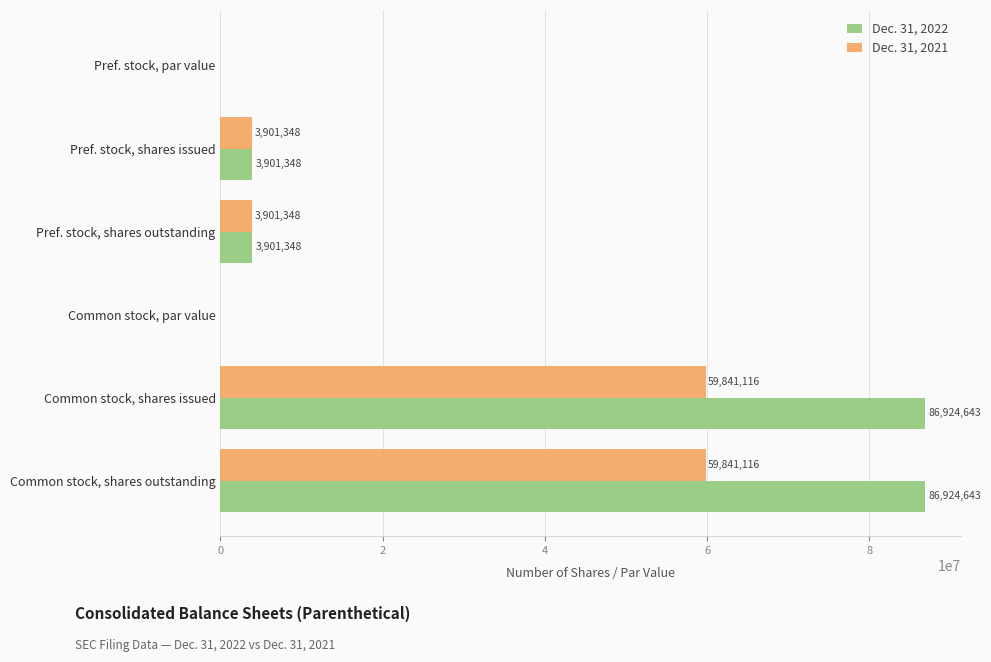

Is it true that Dec. 31, 2022 equals 3901348 at Pref. stock, shares outstanding?

True